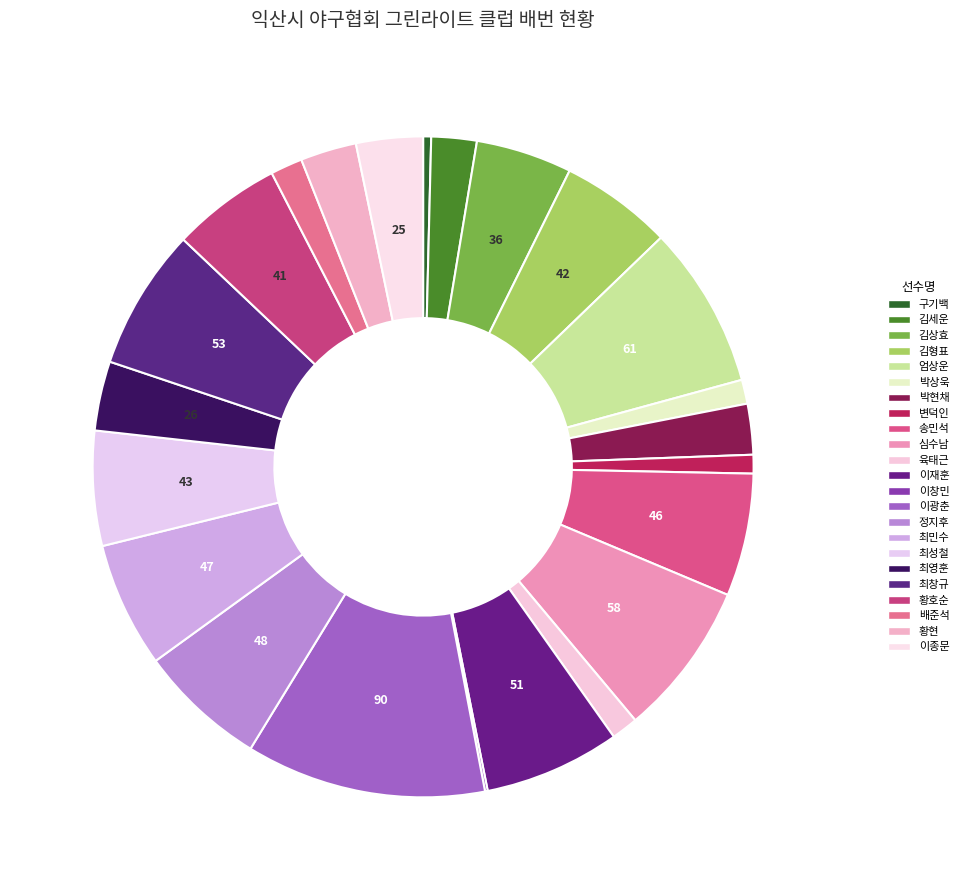

How many slices are in this pie chart?

23